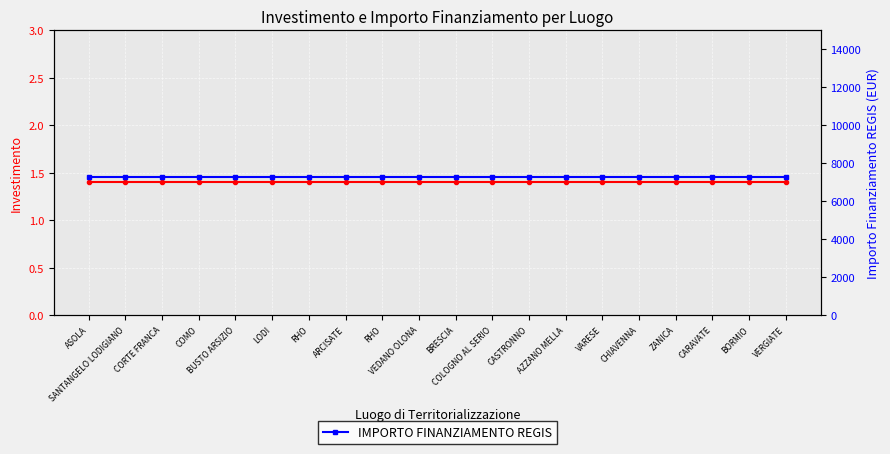

Reading right to left, what are all the values shown in this chart?

INVESTIMENTO: 1.4	1.4	1.4	1.4	1.4	1.4	1.4	1.4	1.4	1.4	1.4	1.4	1.4	1.4	1.4	1.4	1.4	1.4	1.4	1.4
IMPORTO FINANZIAMENTO REGIS: 7301.0	7301.0	7301.0	7301.0	7301.0	7301.0	7301.0	7301.0	7301.0	7301.0	7301.0	7301.0	7301.0	7301.0	7301.0	7301.0	7301.0	7301.0	7301.0	7301.0